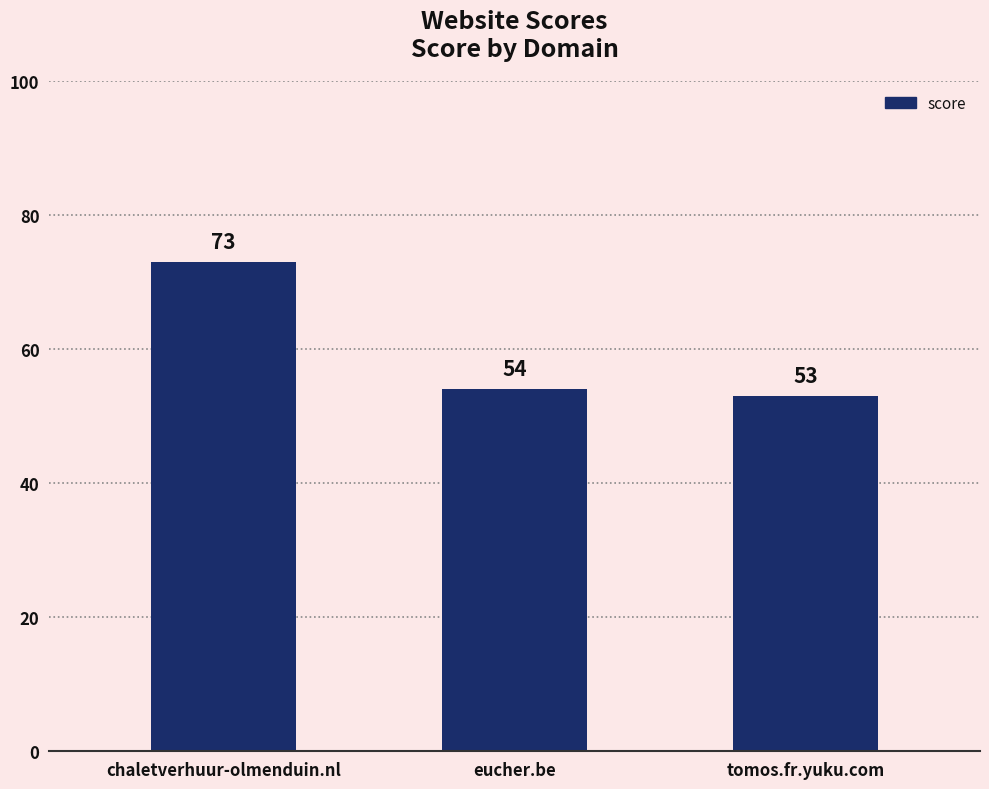

How many data points does each series have?

3